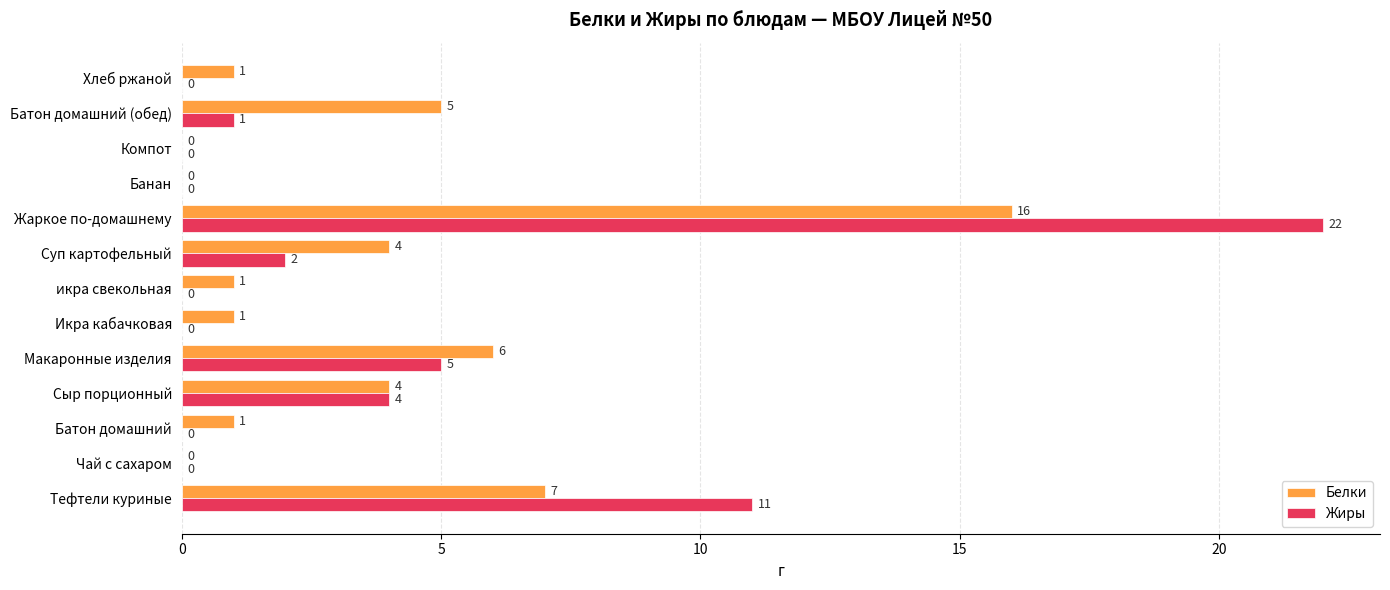

True or false: Белки has a value of 1 at Батон домашний (обед).

False